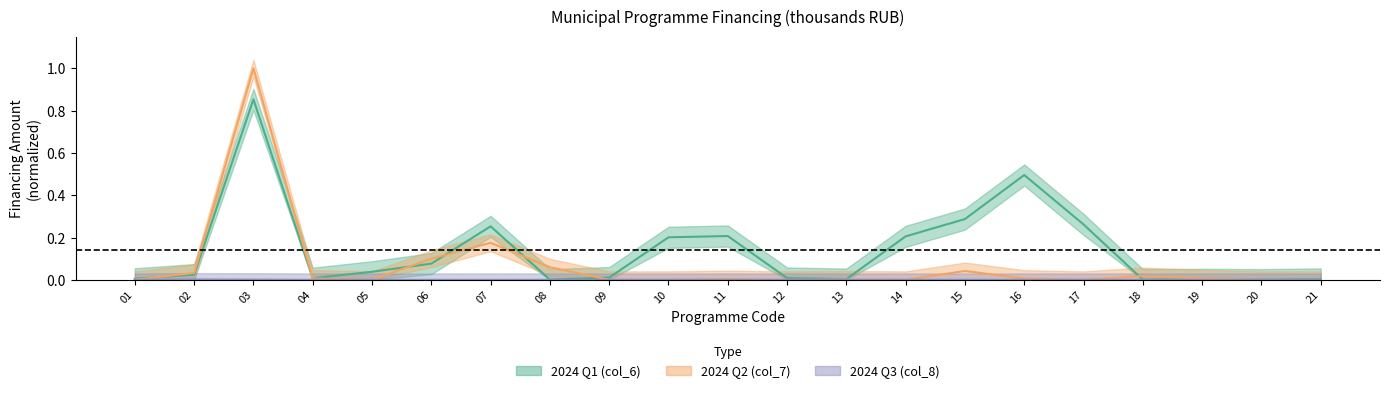

At which category is the sum across all series the highest?

03